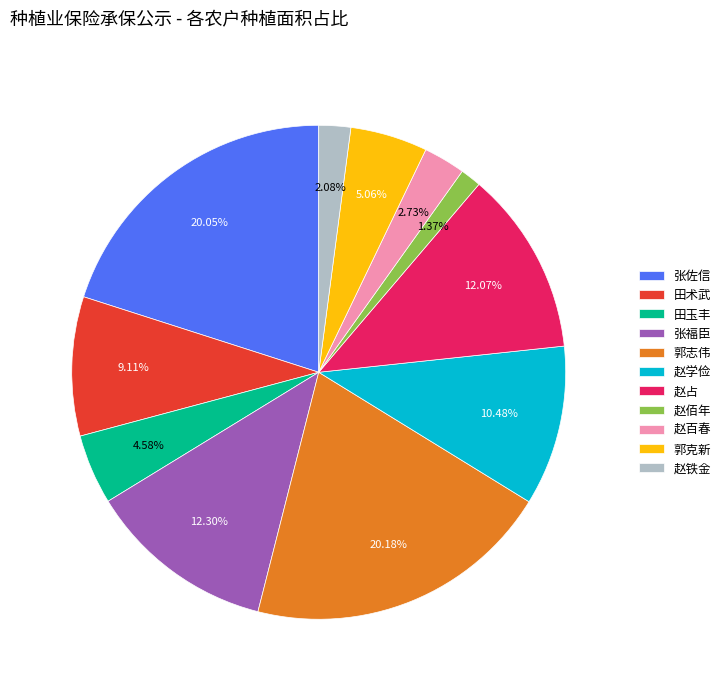

To the nearest percent, what is the combined percentage of 赵学俭 and 郭志伟?

31%